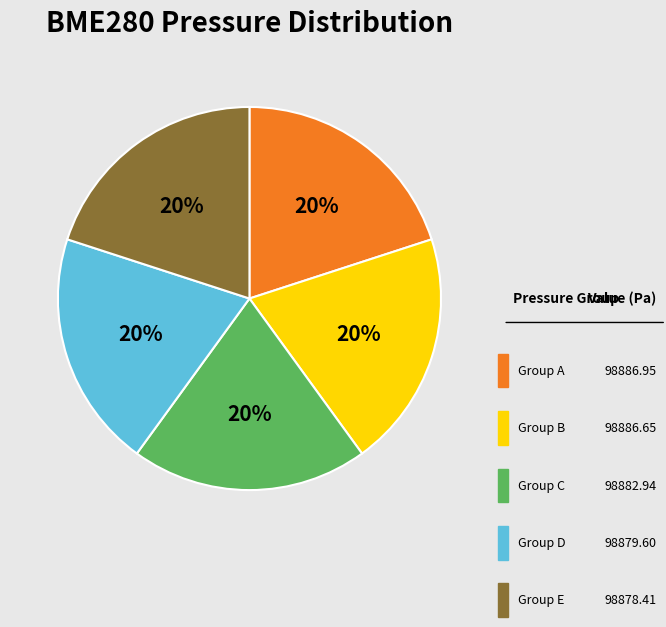

Does any single category account for the majority?

No